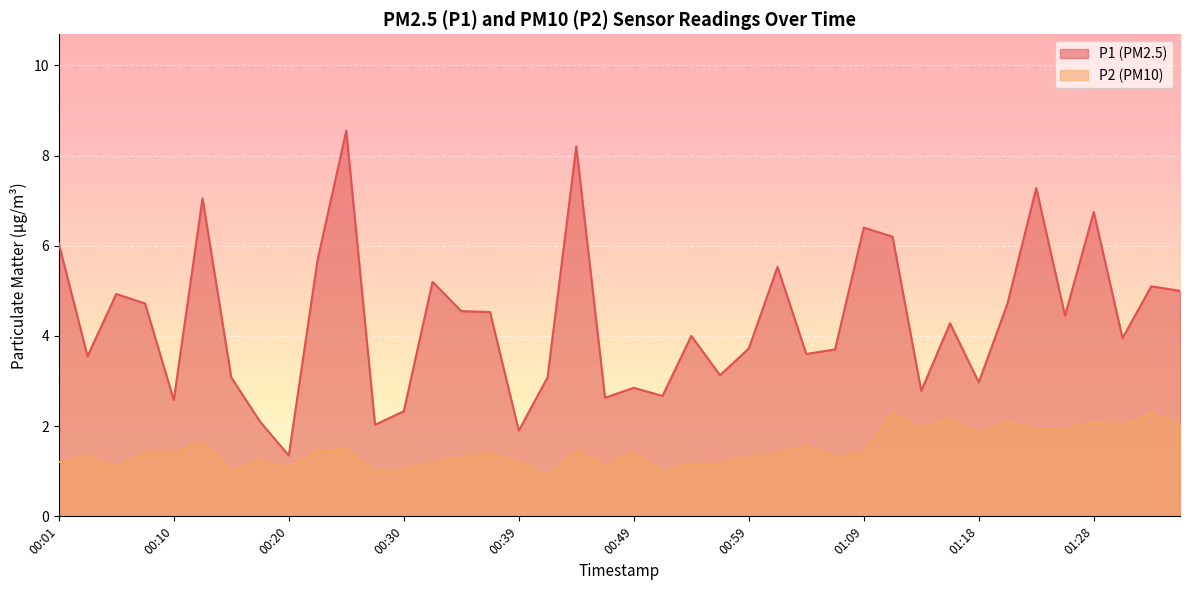

Where is P1 nearest to the value 4?

00:54